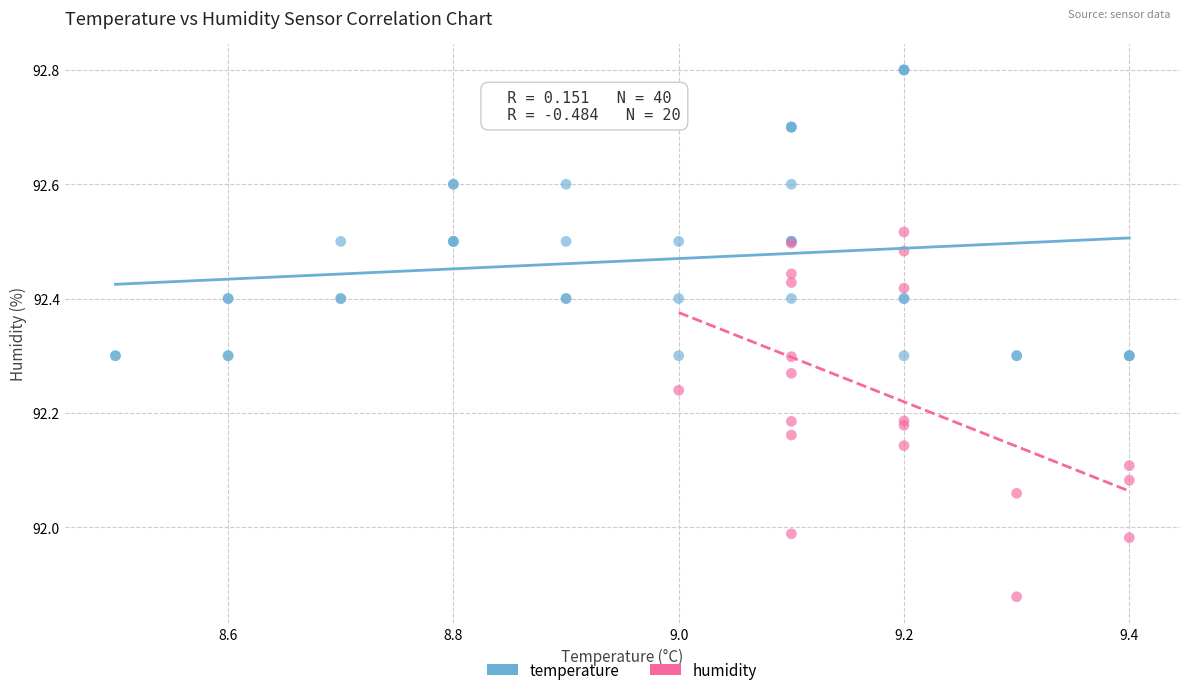

Which series contains the lowest Y value?

humidity